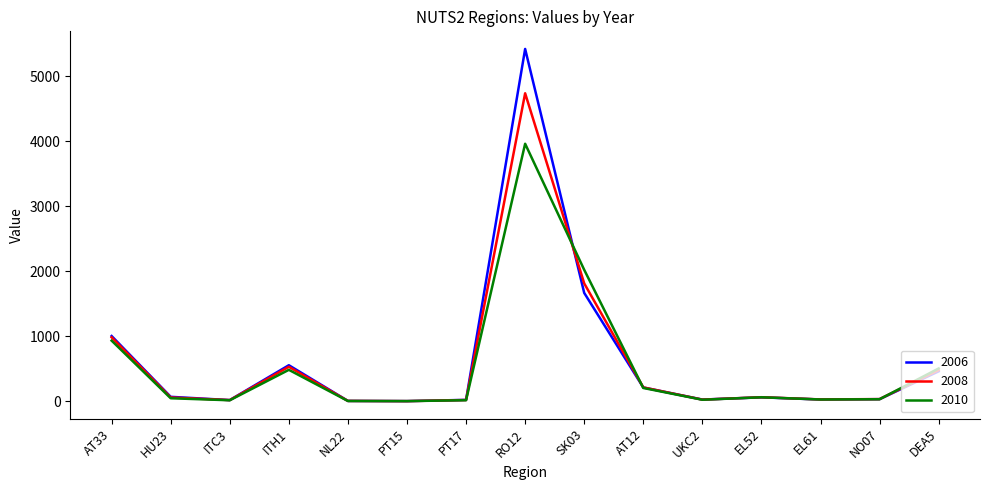

What is the difference between the maximum and minimum values in the 2008 series?

4734